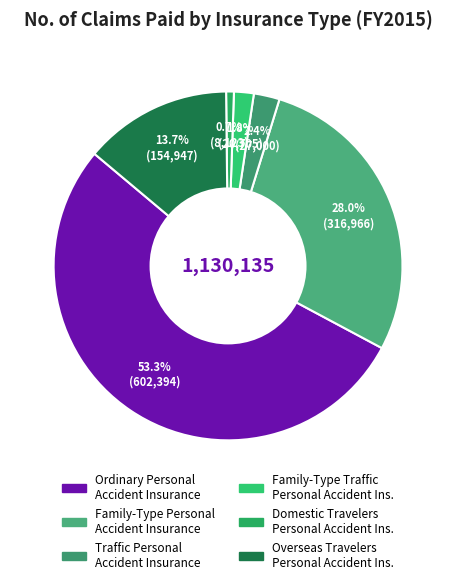

How many slices are in this pie chart?

6